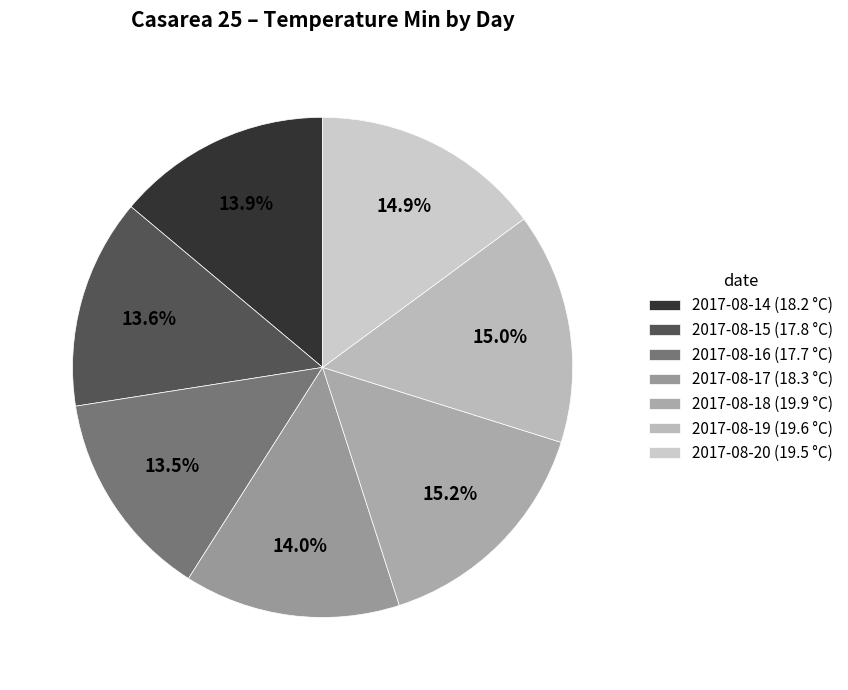

To the nearest percent, what is the difference between the largest and smallest slice percentages?

2%